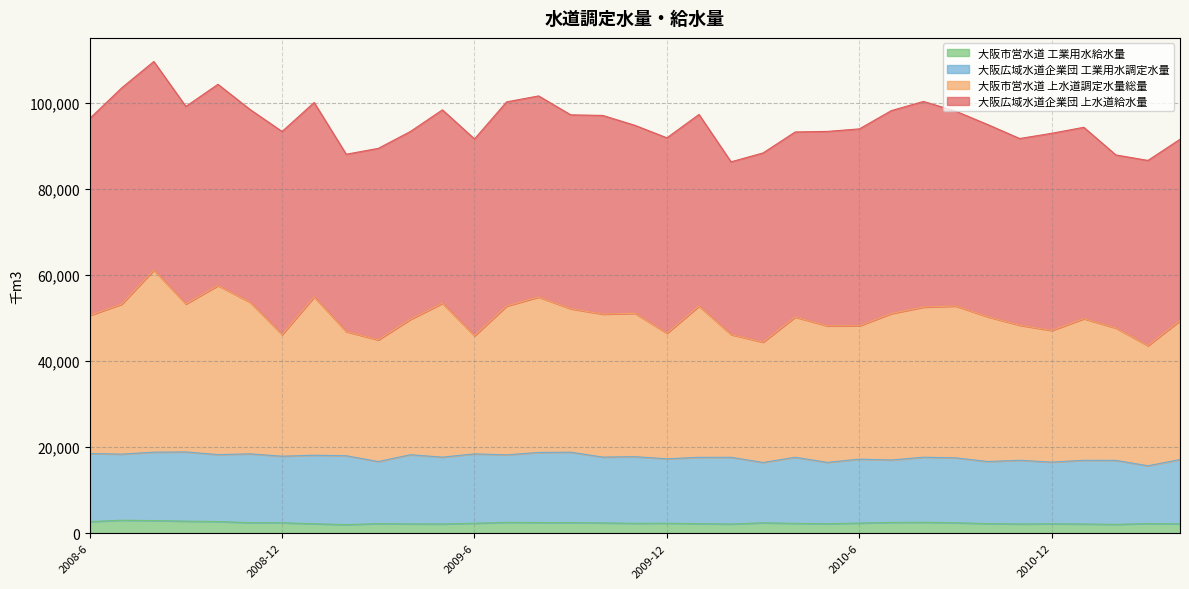

What is the highest value of the 大阪市営水道 工業用水給水量 series?

3021